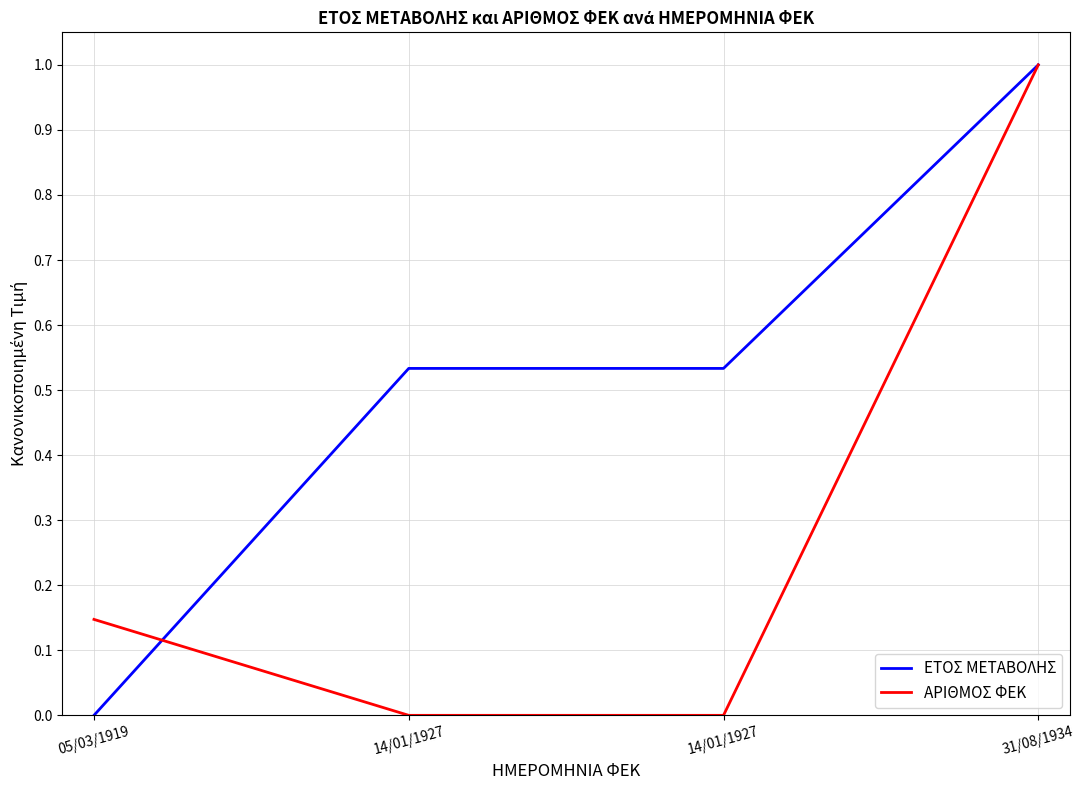

Count the ΕΤΟΣ ΜΕΤΑΒΟΛΗΣ values in the range 0 to 1.

4